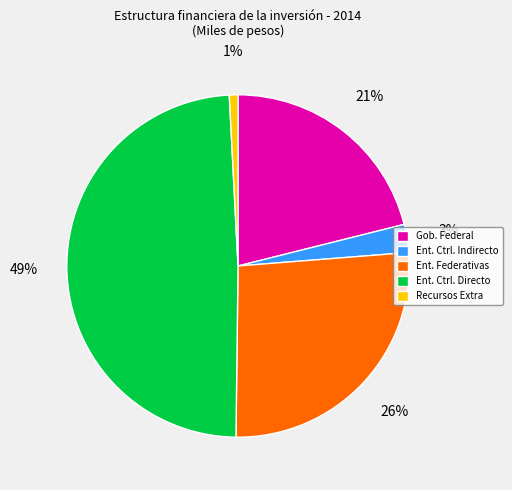

Between Ent. Ctrl. Directo and Ent. Federativas, which is larger?

Ent. Ctrl. Directo